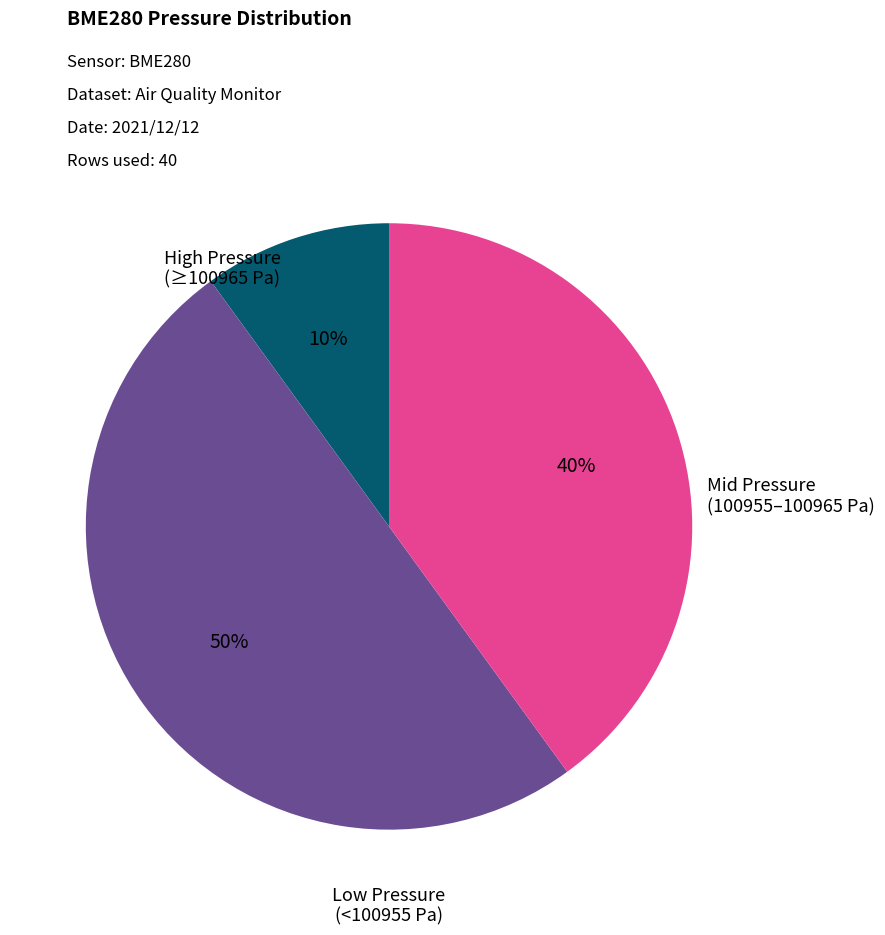

To the nearest percent, what is the difference between the largest and smallest slice percentages?

40%